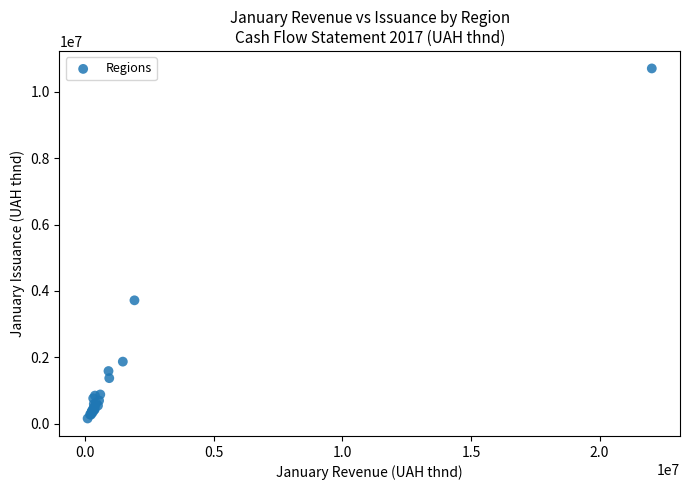

What Y value in the scatter plot is closest to 5429900?

3715382.7